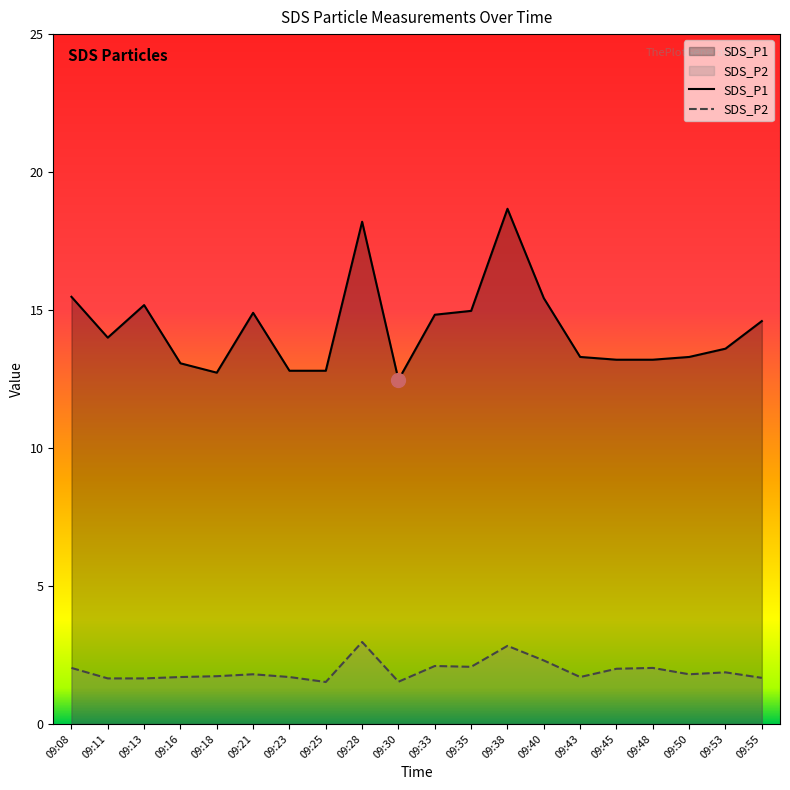

What are all the series names shown in the legend?

SDS_P1, SDS_P2